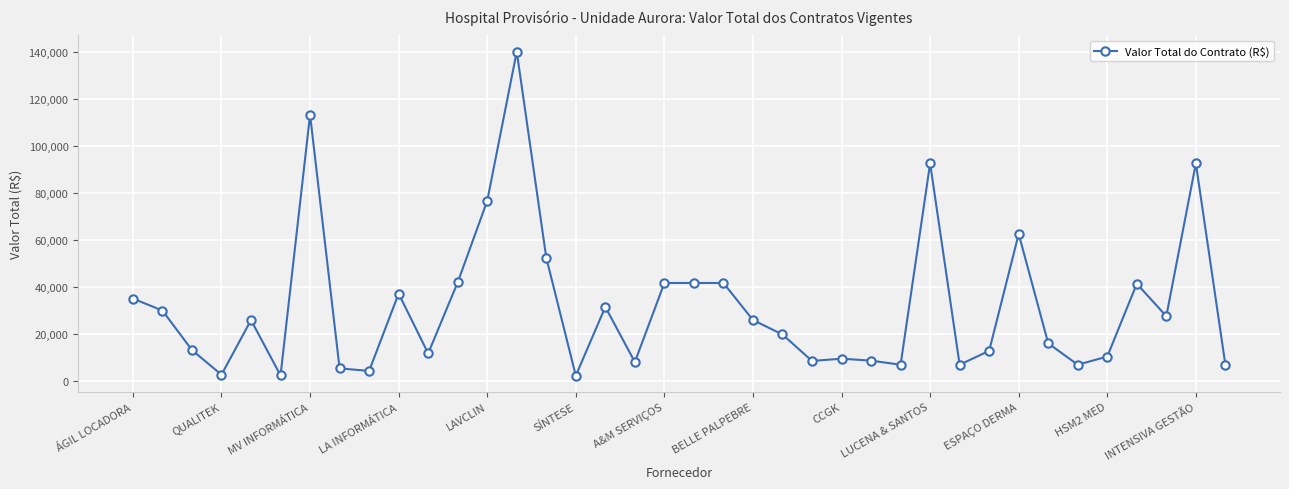

What is the greatest value displayed?

140150.0